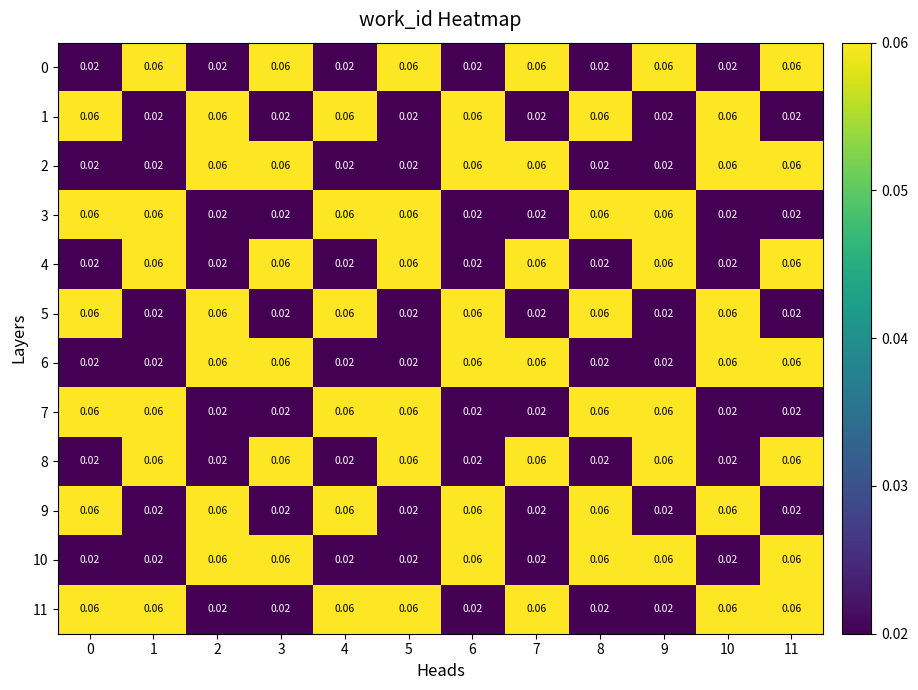

Is the value of 3 at 4 greater than the value of 1 at 5?

Yes